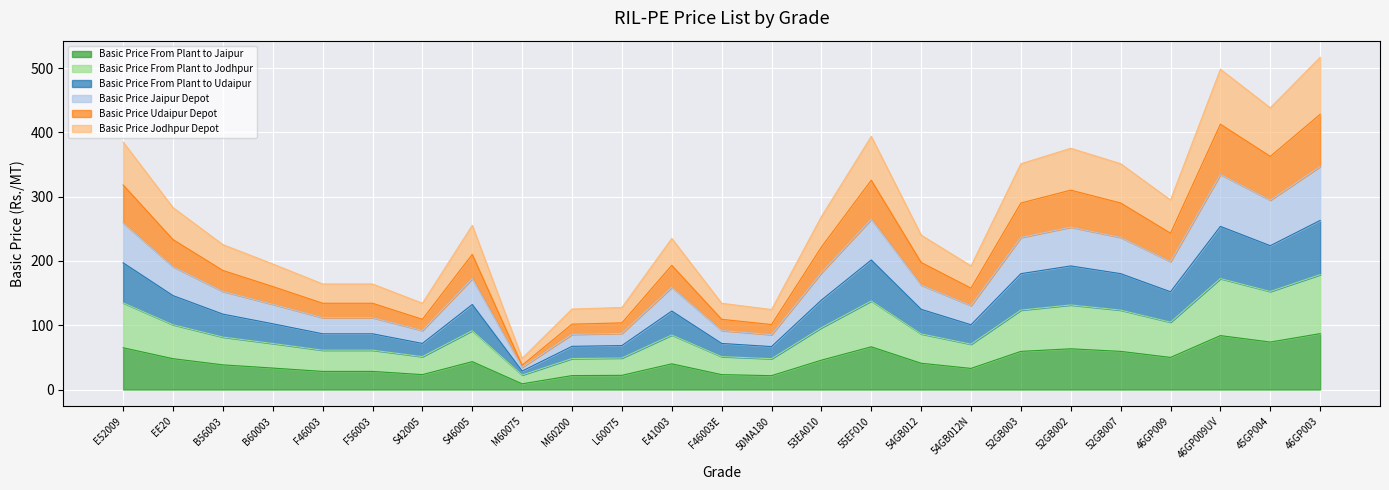

Where does the Basic Price Udaipur Depot series first go above 124?

E52009